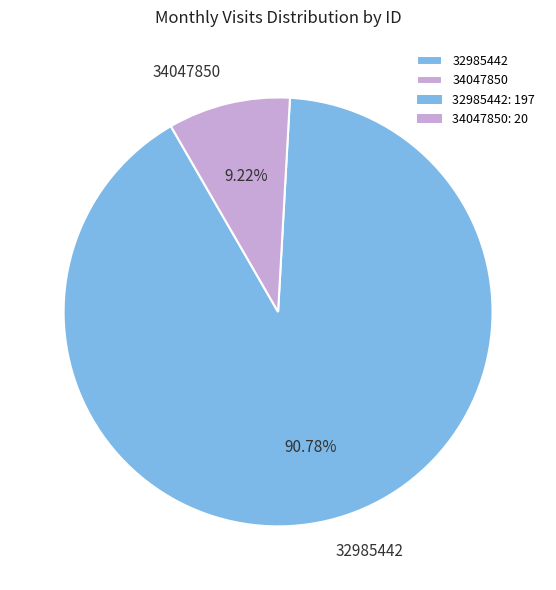

Approximately how many times larger is the value at 34047850 compared to 32985442?

0.1